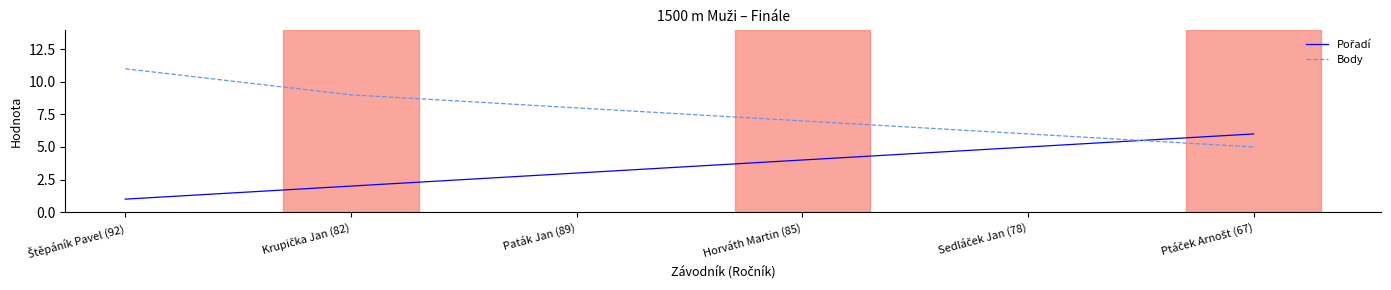

What is the difference between the second highest and minimum values in the Body series?

4